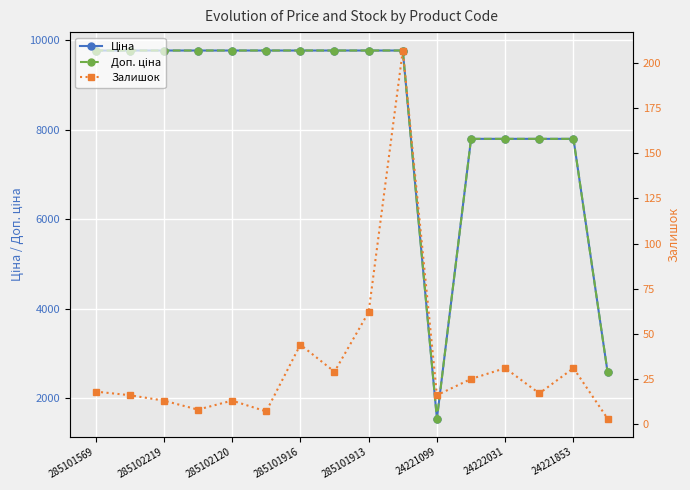

What is the spread (max minus min) of values at 285102219?

9751.4